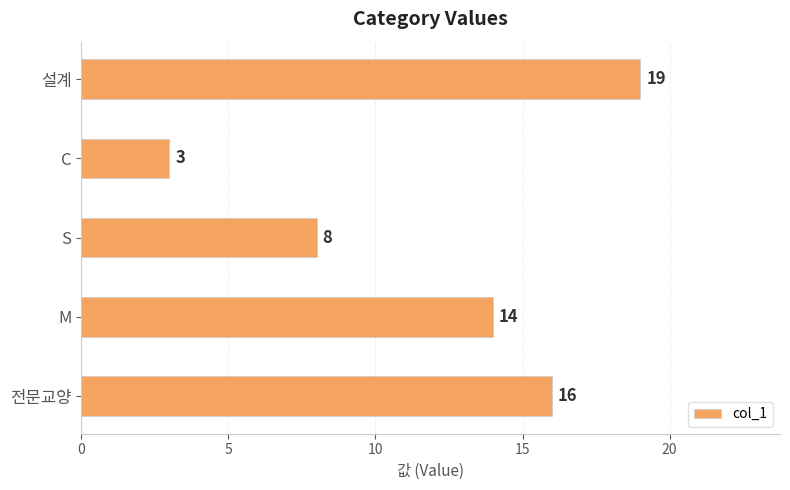

Count the number of data series in this chart.

1